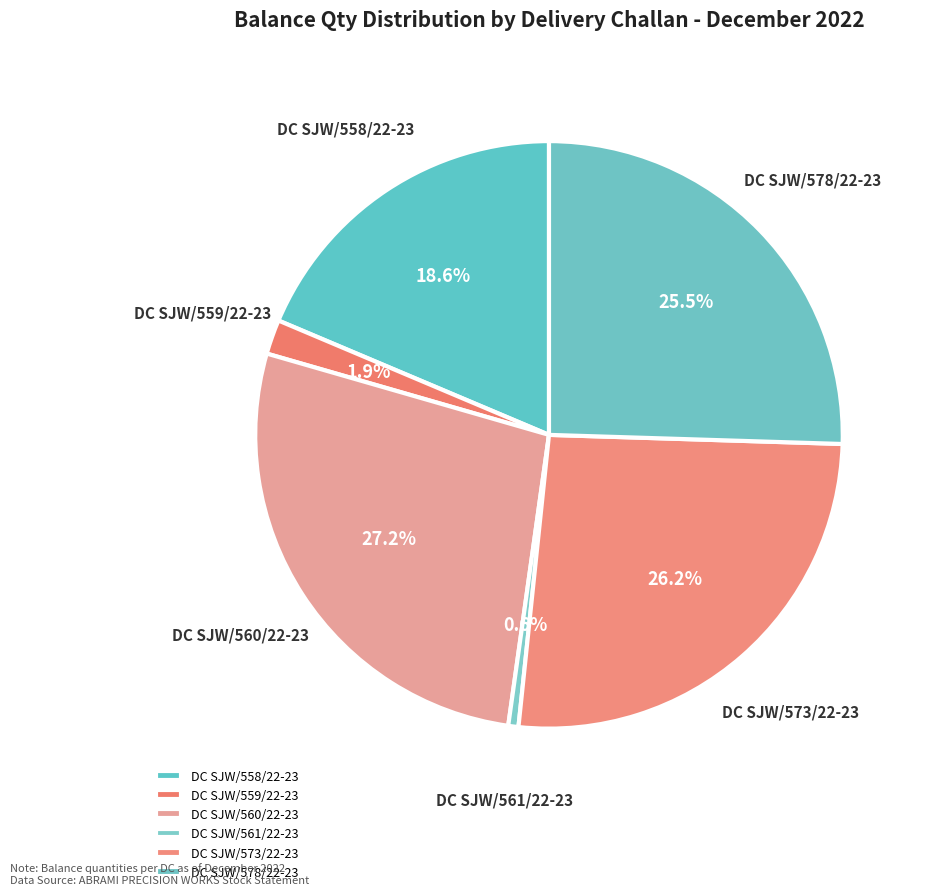

Which category has the biggest portion of the pie?

DC SJW/560/22-23